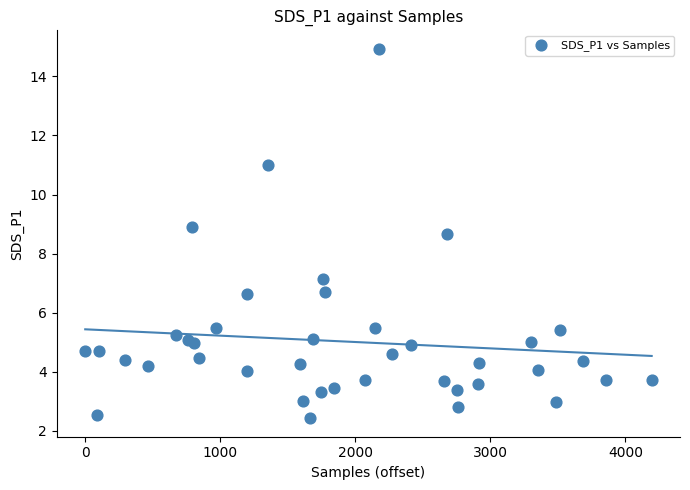

What Y value in the scatter plot is closest to 8?

8.7